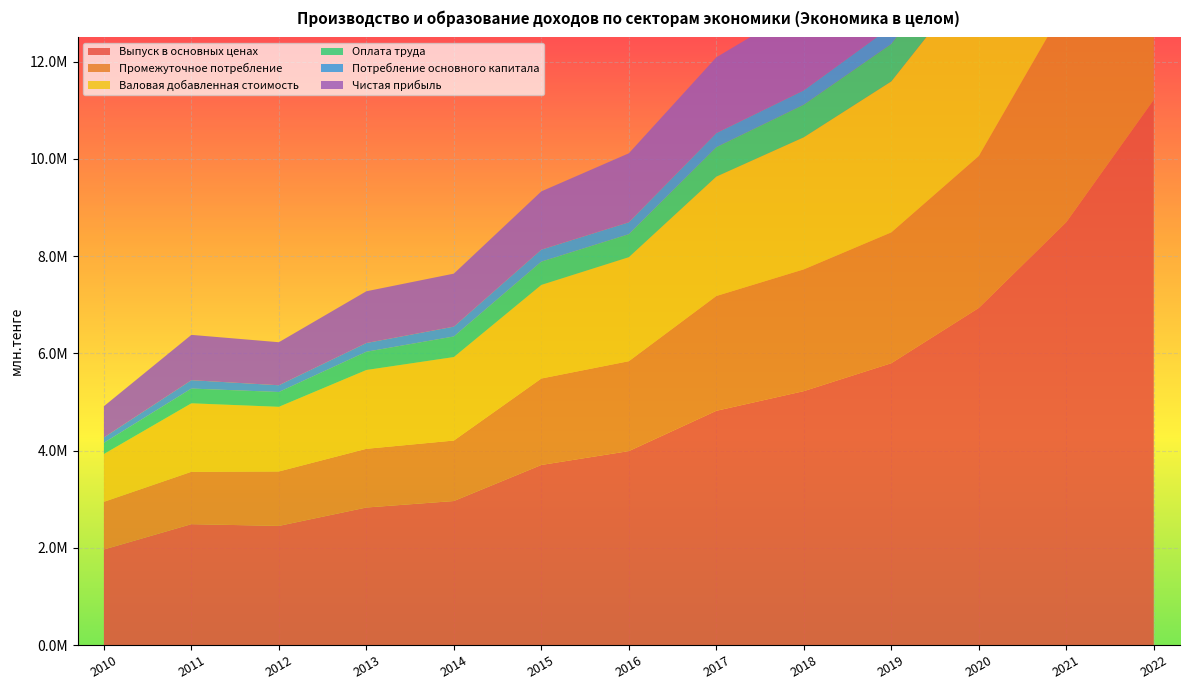

Reading right to left, list all the values displayed in this chart.

Выпуск в основных ценах: 11216631.7	8699240.7	6934262.6	5797448.5	5222888.5	4818149.2	3989279.1	3704132.9	2962218.5	2828871.6	2450175.1	2486298.4	1964859.3
Промежуточное потребление: 5771904.4	4476474.2	3125373.5	2691887.8	2505389.4	2361864.6	1849271.5	1778266.4	1244432.5	1207639.1	1120141.5	1077259.8	980864.4
Валовая добавленная стоимость: 5444727.3	4222766.5	3808889.1	3105560.7	2717499.1	2456284.6	2140007.6	1925866.5	1717786.0	1621232.5	1330033.6	1409038.6	983994.9
Оплата труда: 1243446.1	952432.0	852360.5	769898.6	669704.4	604736.3	472879.5	478691.3	422996.4	375328.1	304834.8	303371.8	229638.9
Потребление основного капитала: 614944.5	475032.5	429425.6	357777.7	295839.2	290751.2	245184.9	246690.4	202275.3	179603.8	138943.4	172115.1	110074.9
Чистая прибыль: 3572205.6	2782452.0	2522874.9	1975215.3	1749562.0	1558451.4	1419199.3	1198642.0	1090691.6	1064650.5	884978.7	932434.2	643247.2